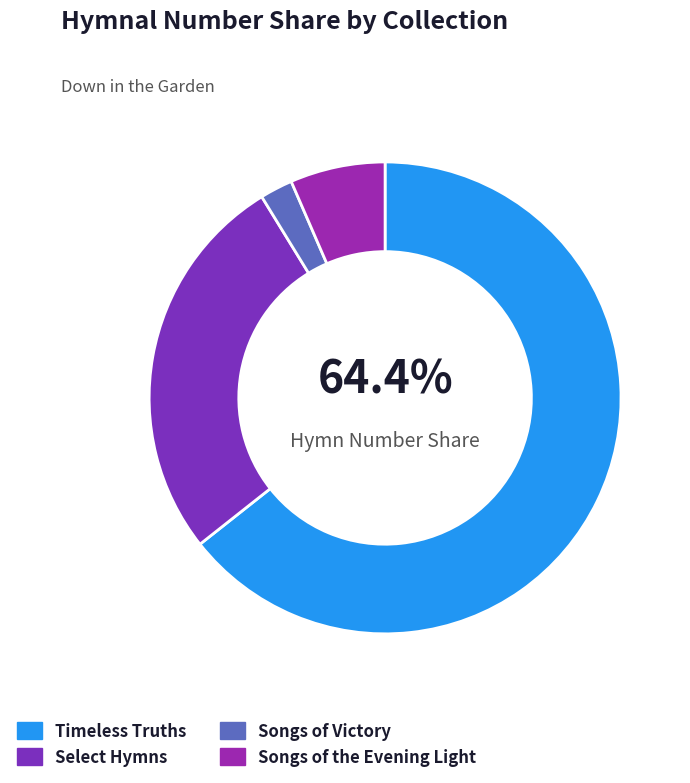

Rank the categories by value from lowest to highest.

Songs of Victory, Songs of the Evening Light, Select Hymns, Timeless Truths